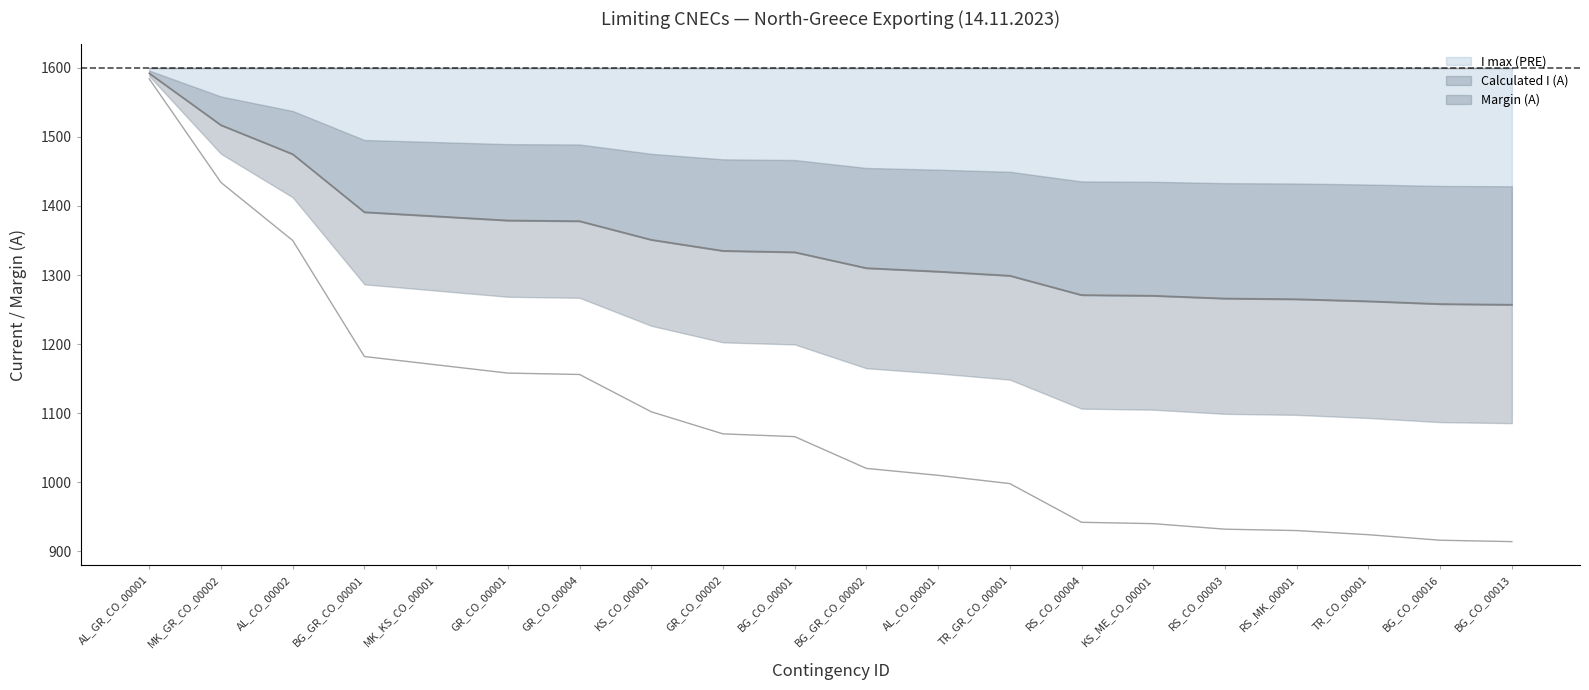

What is the lowest value of the I max (PRE) series?

1257